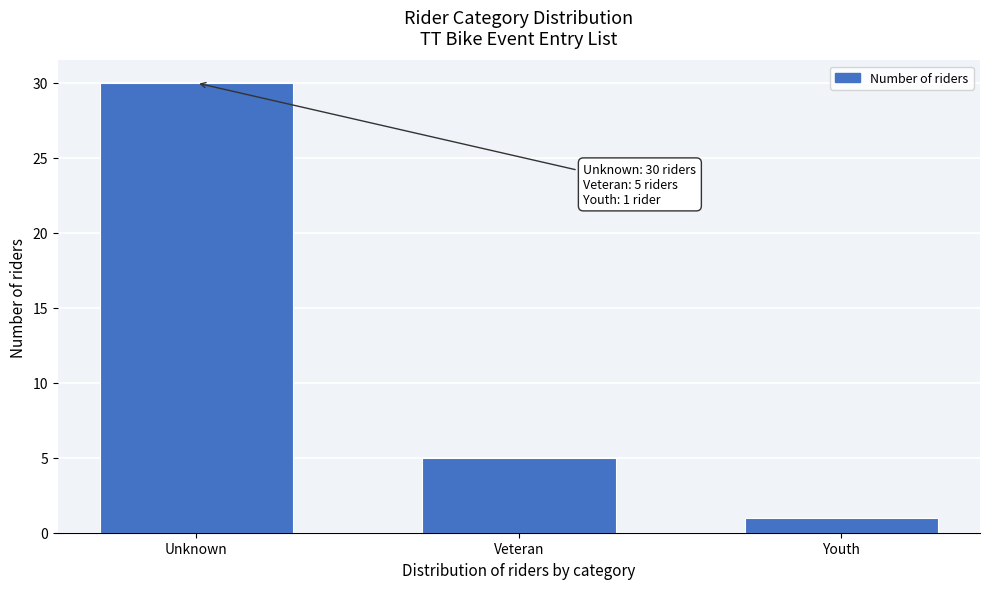

Reading left to right, list all the values displayed in this chart.

Unknown=30	Veteran=5	Youth=1